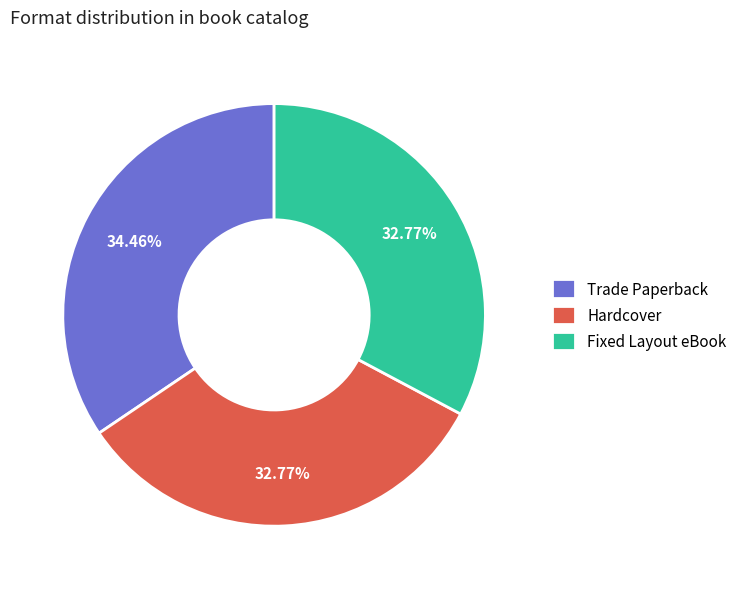

Does Hardcover account for over 50% of the chart?

No